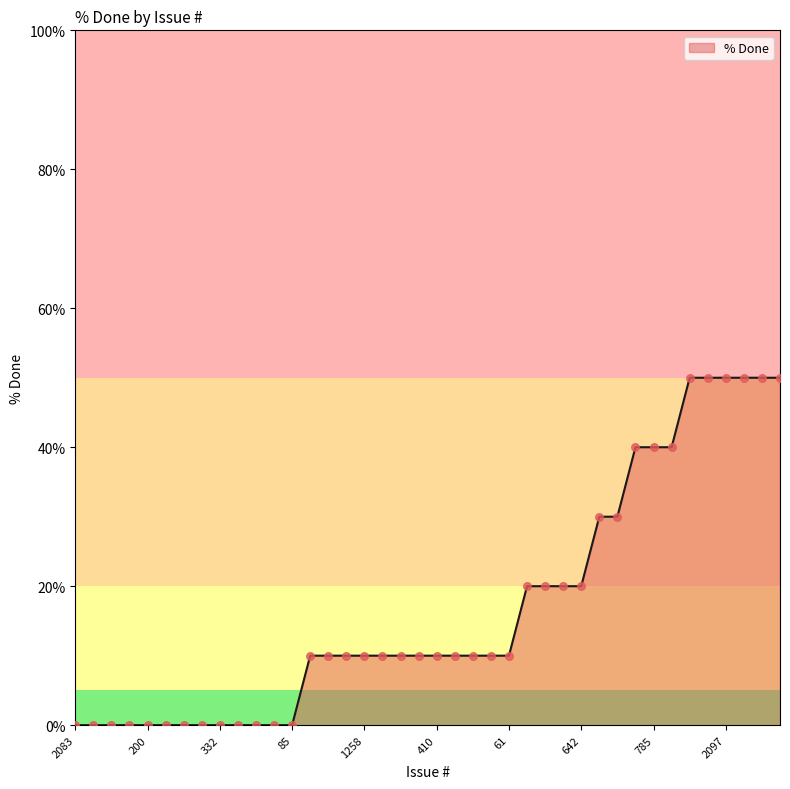

What is the maximum value shown in the chart?

50